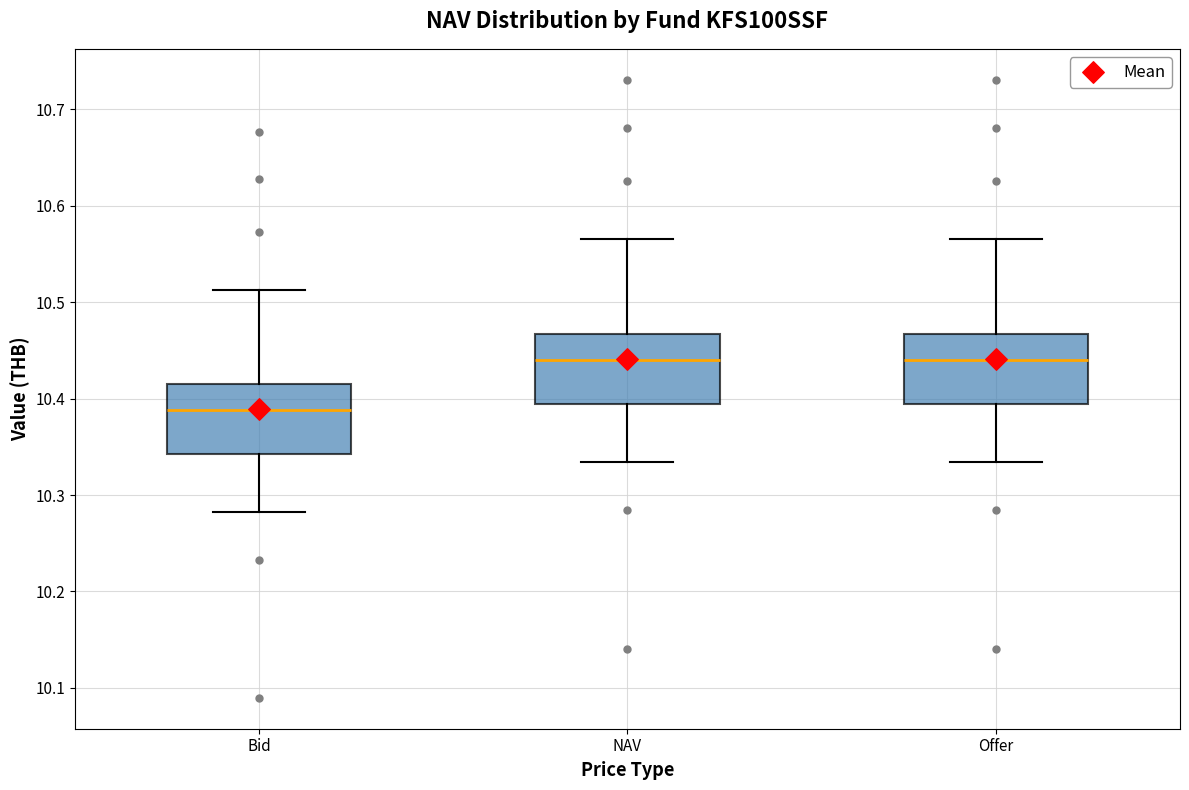

Where does the median line of the box for NAV sit on the y-axis? The values are not printed on the chart, so give them approximately, as read against the axis.

10.44